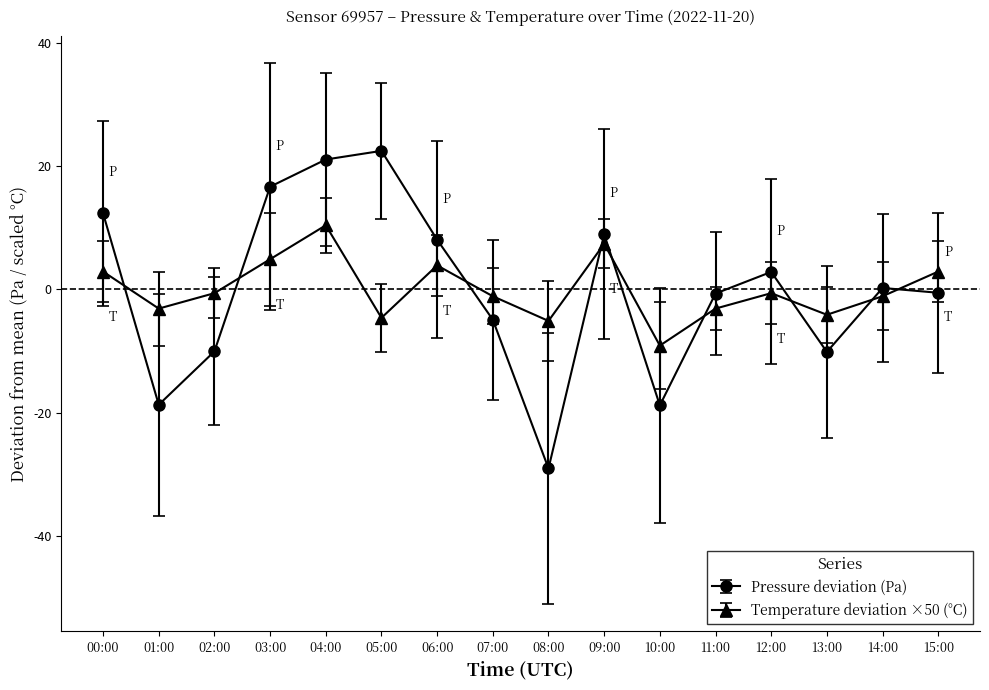

Which category has the lowest value across all series?

08:00